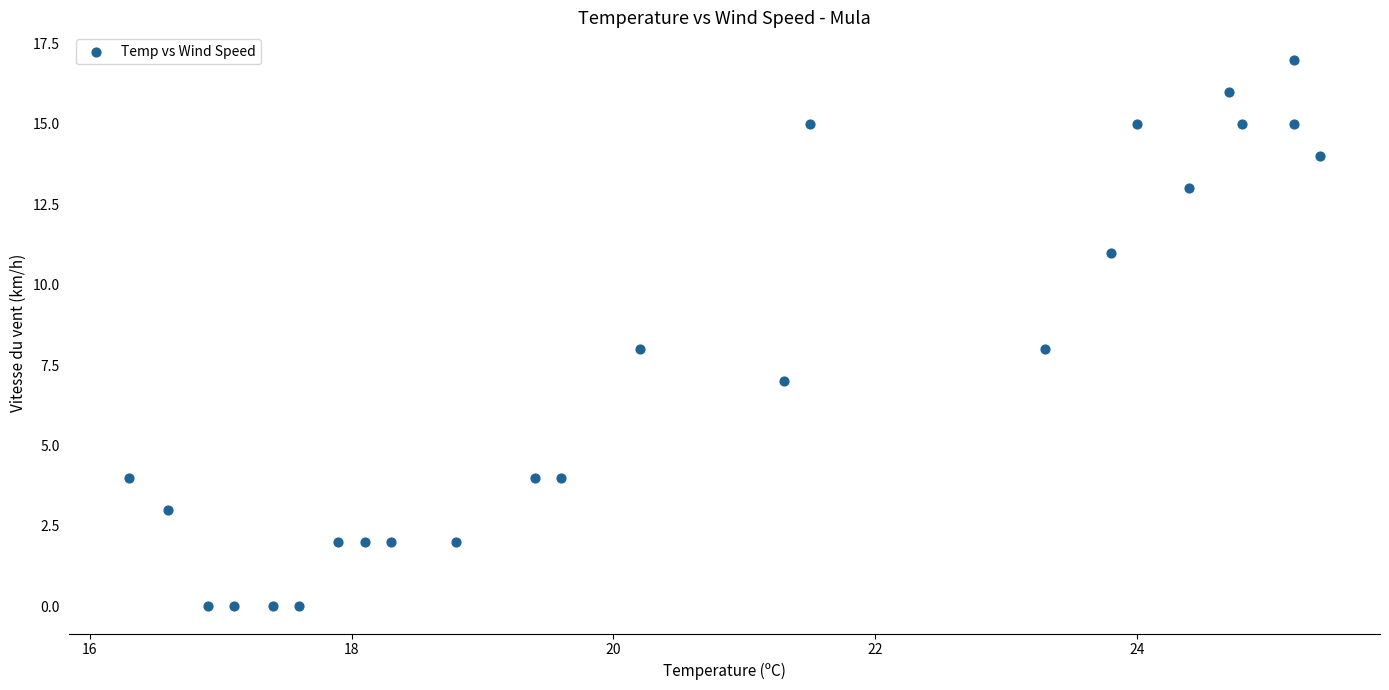

What is the range of Y values (max minus min)?

17